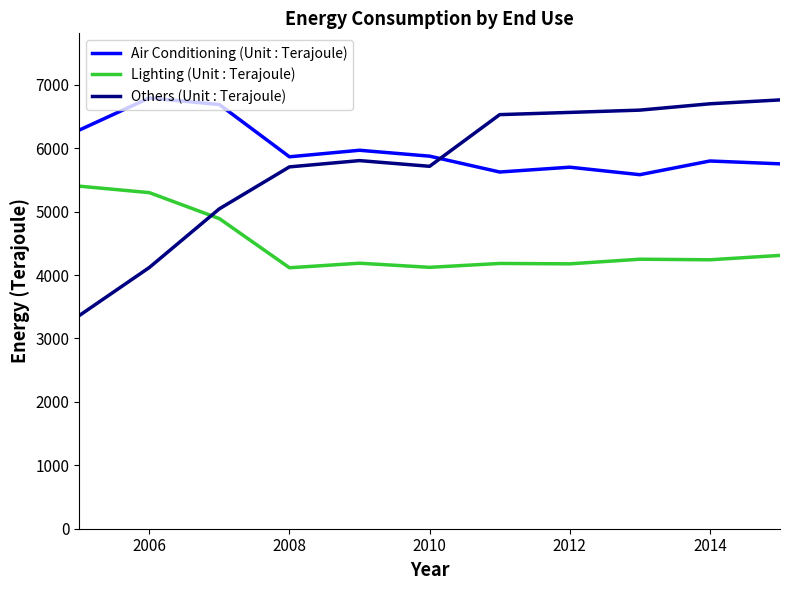

What is the greatest value displayed?

6793